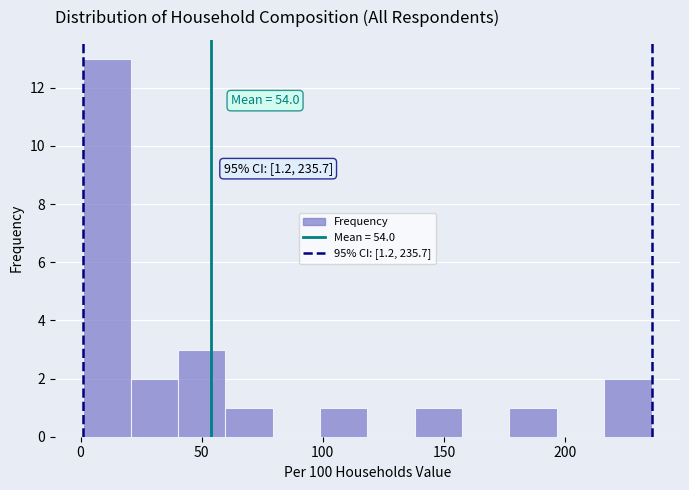

Around what value on the x-axis is the tallest bar? Give the approximate position of its centre, as read against the axis.

10